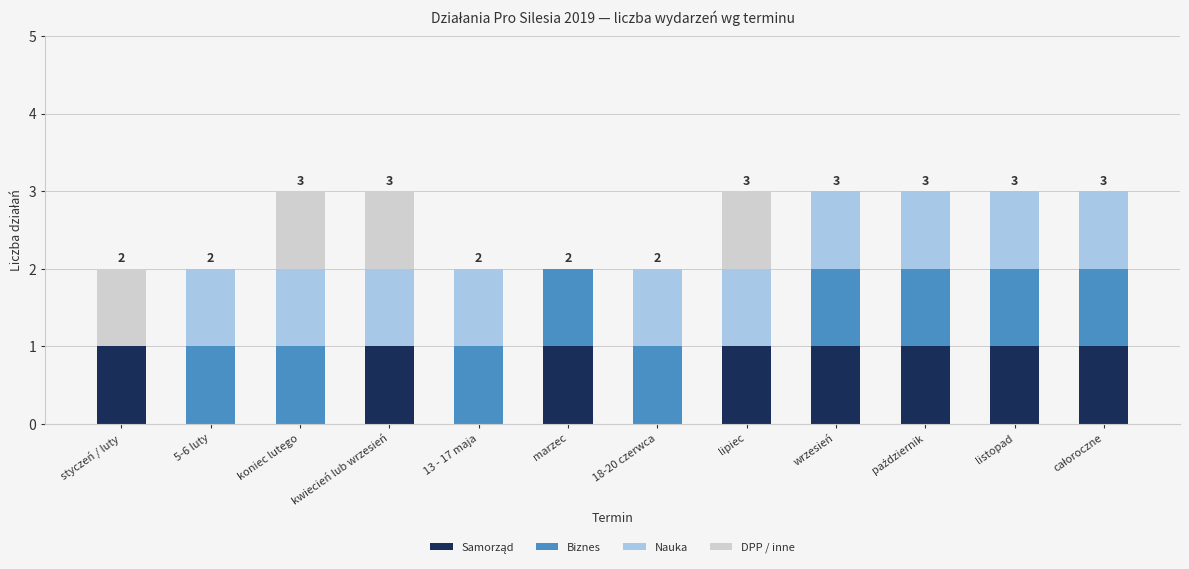

What is the total value across all series at wrzesień?

3